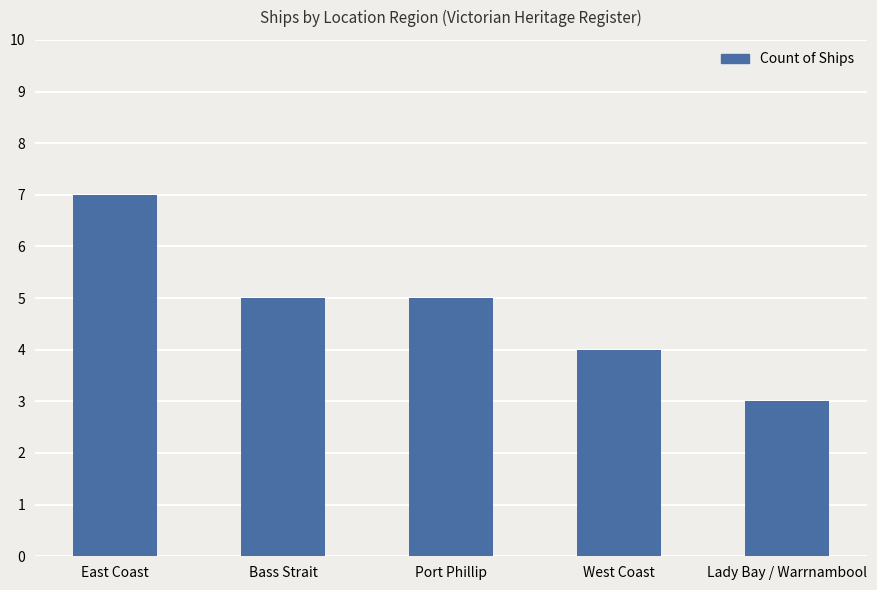

How many distinct data groups are displayed?

1